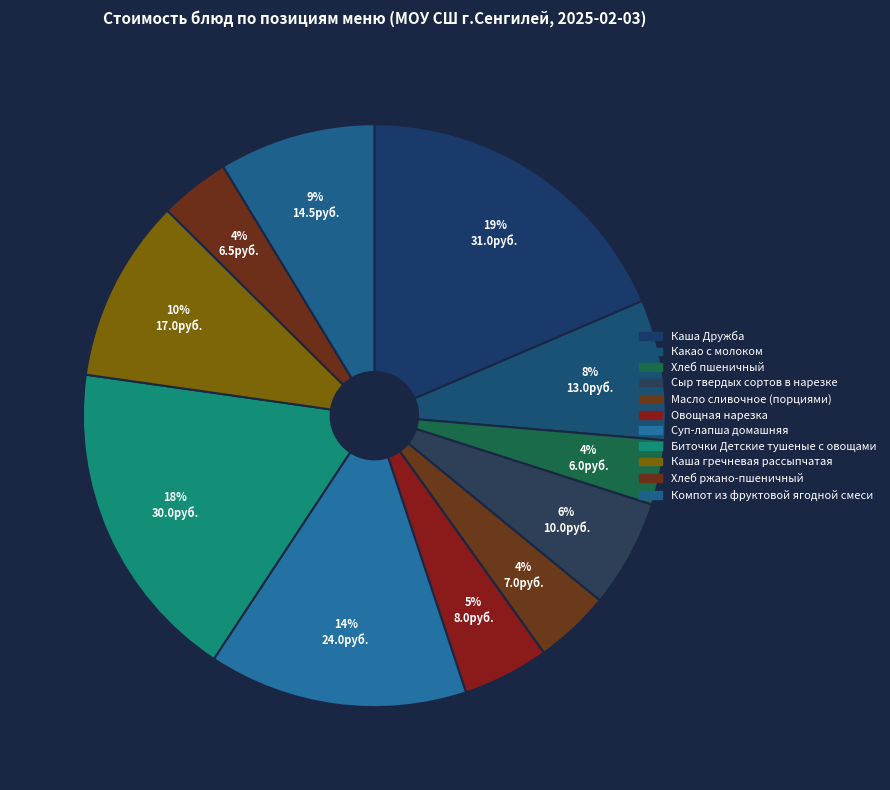

To the nearest percent, what percentage of the pie is Овощная нарезка?

5%